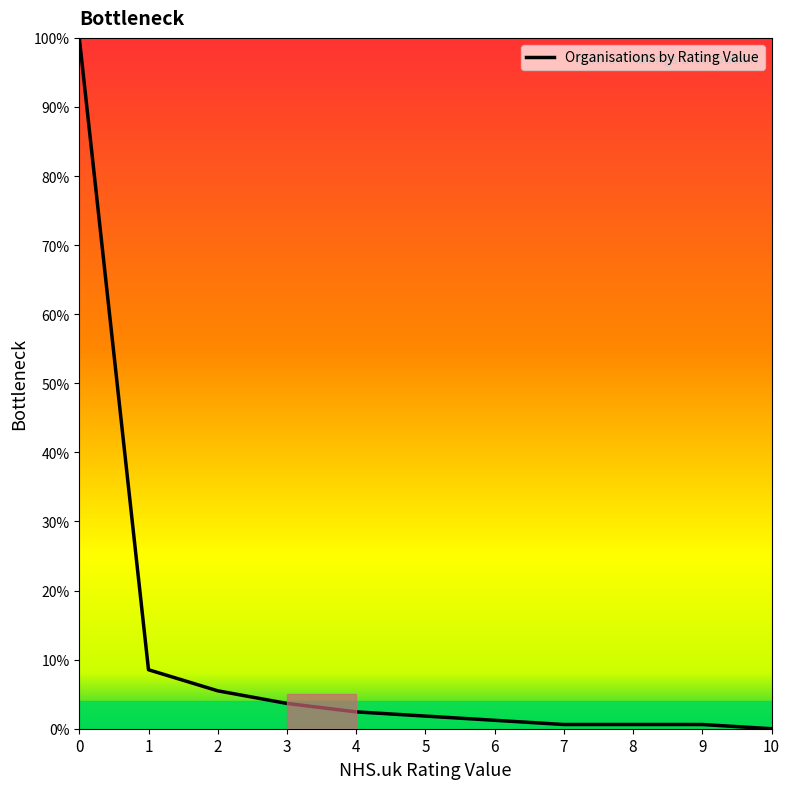

What is the sum of the values at 10 and 8?

0.6